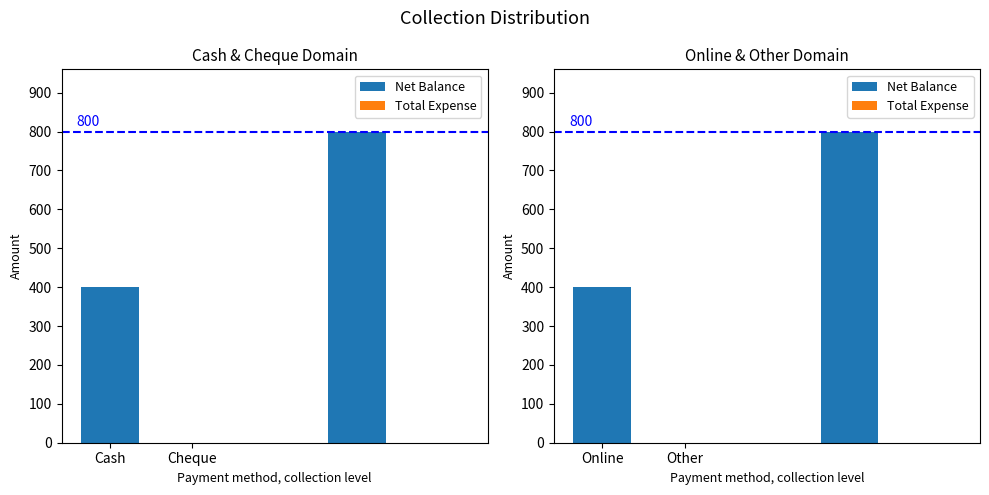

At which label is Net Balance closest to 400?

Online